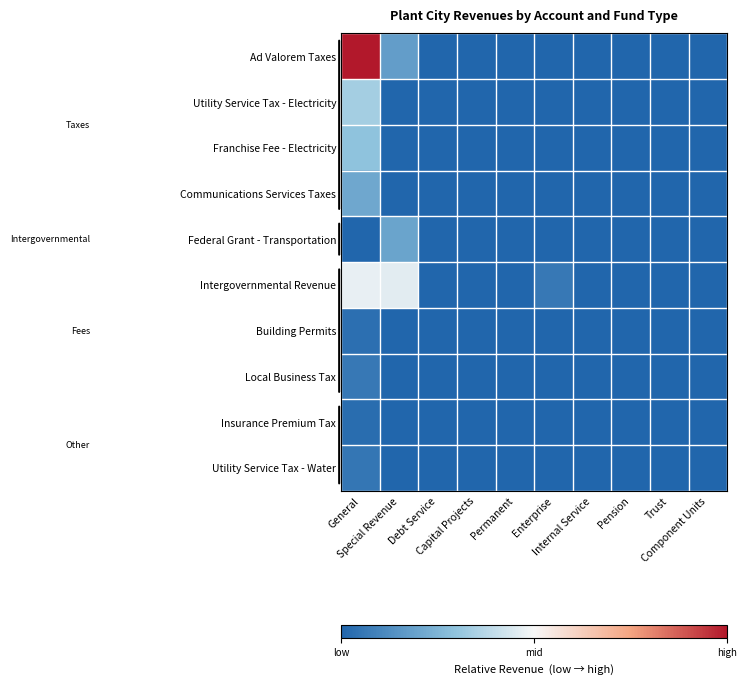

Which series changed the most between Debt Service and Enterprise?

Intergovernmental Revenue